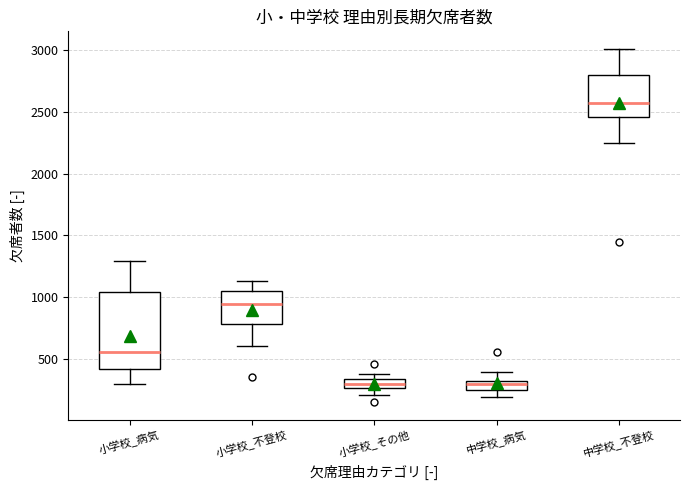

Which box is the tallest, from its lower edge to its upper edge?

小学校_病気